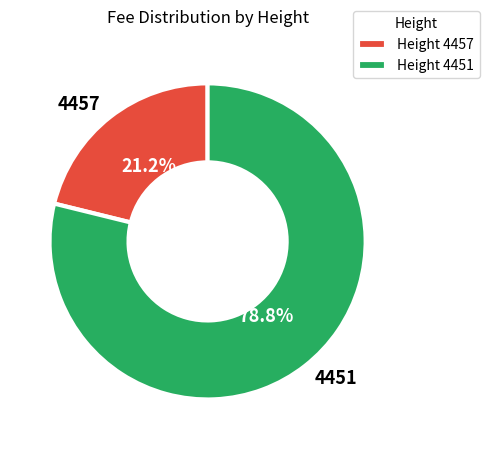

What percentage do Height 4457 and Height 4451 together represent?

100.0%